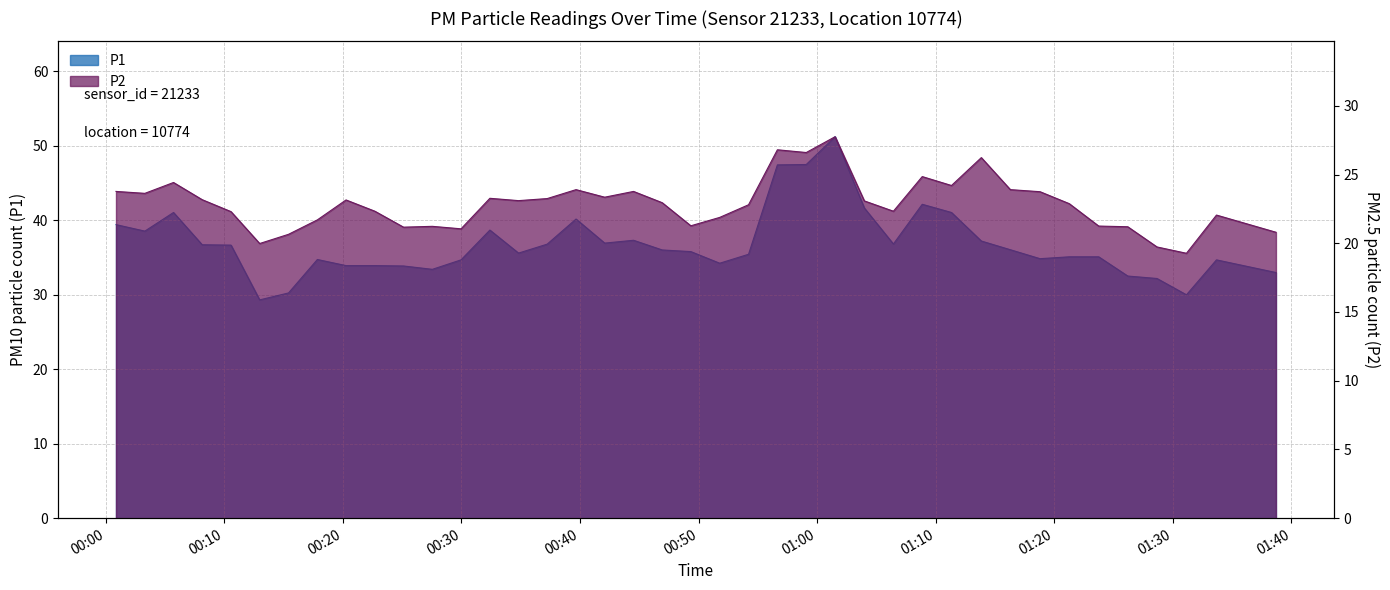

Rank the series by their maximum value, from highest to lowest.

P1, P2